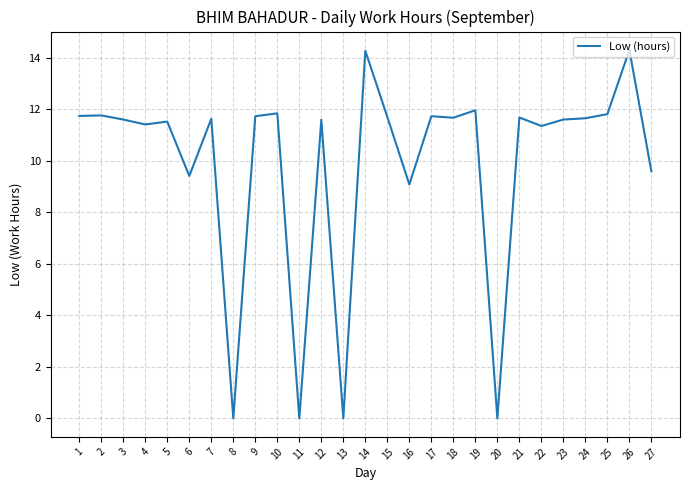

How many lines are shown in the chart?

1